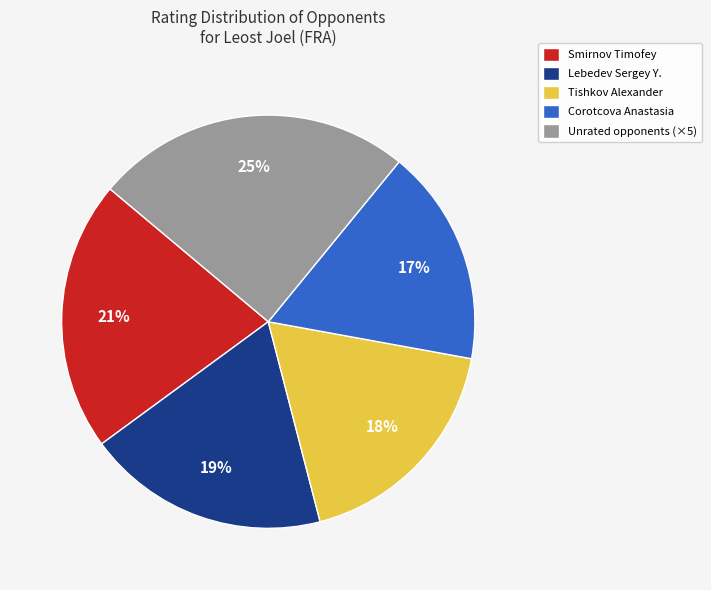

Is it true that Smirnov Timofey is 29% of the pie?

False